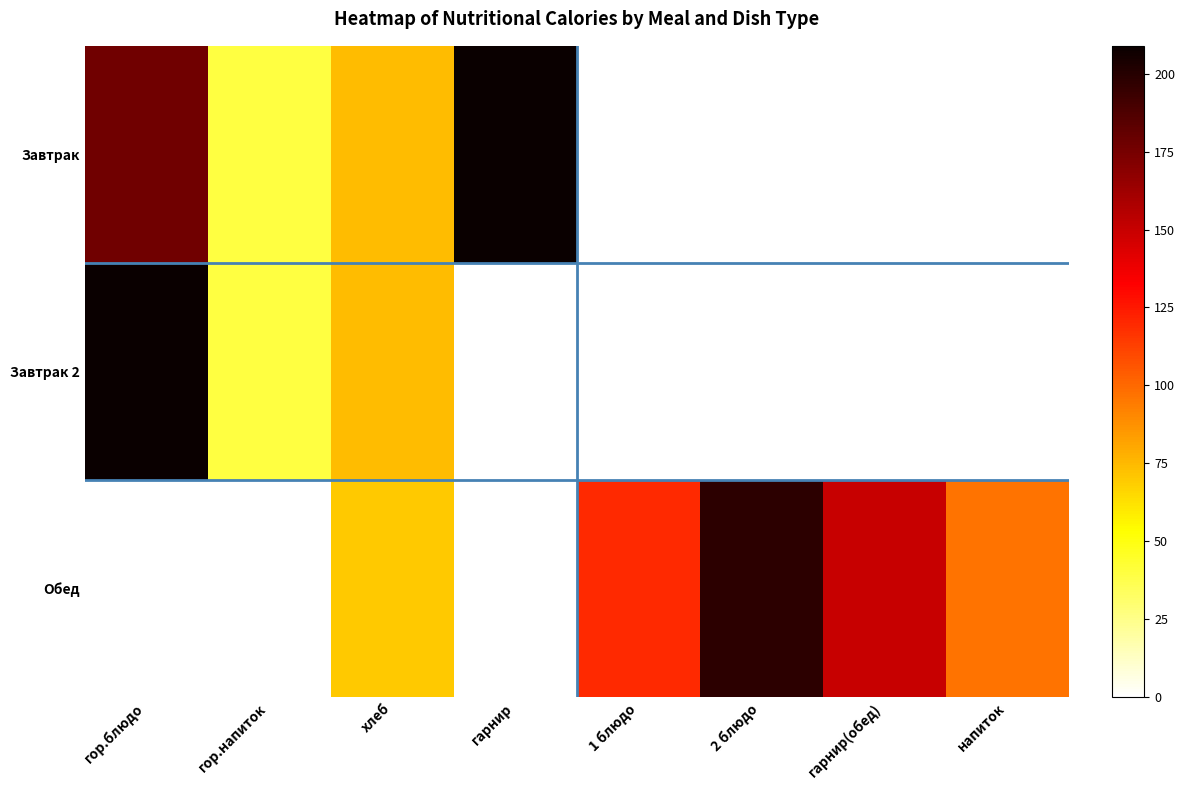

At how many categories does at least one series exceed 95?

6